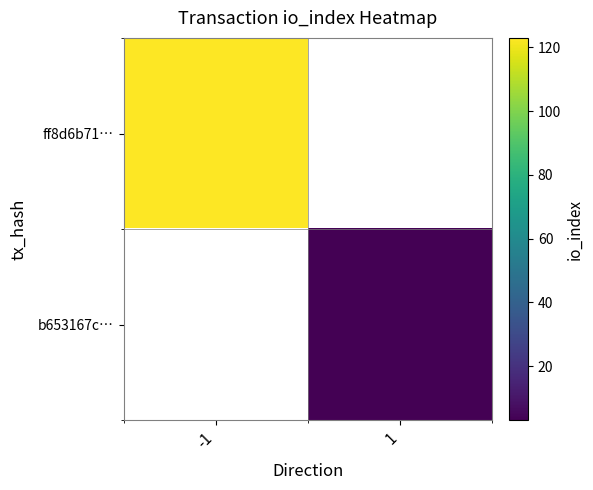

The value of ff8d6b71… at -1 is 123.0. True or false?

True